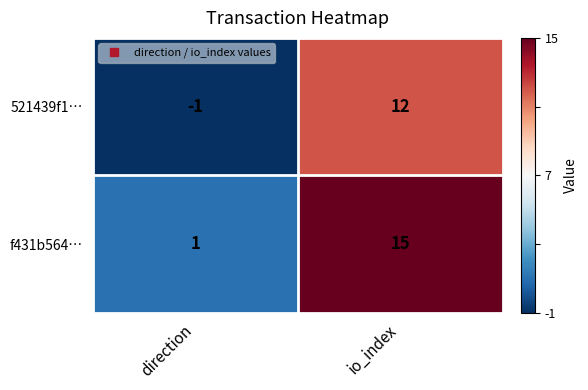

At which category is the sum across all series the highest?

io_index